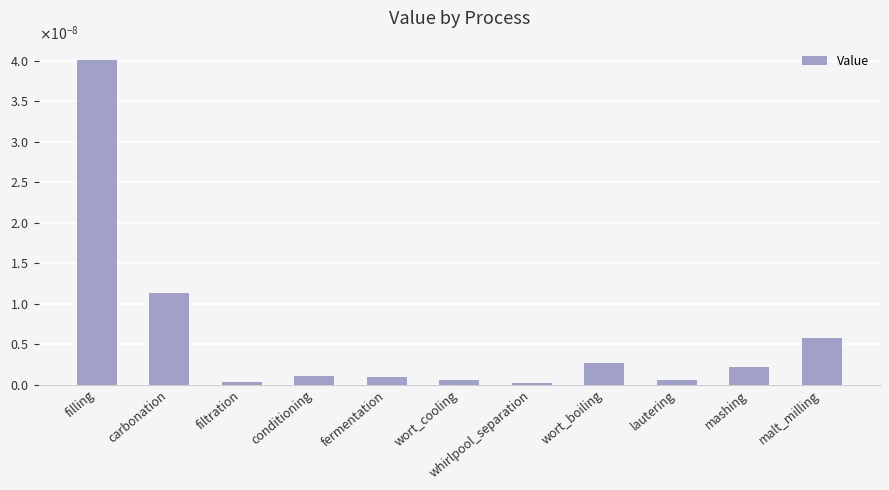

What is the label of the 5th bar from the left?

fermentation